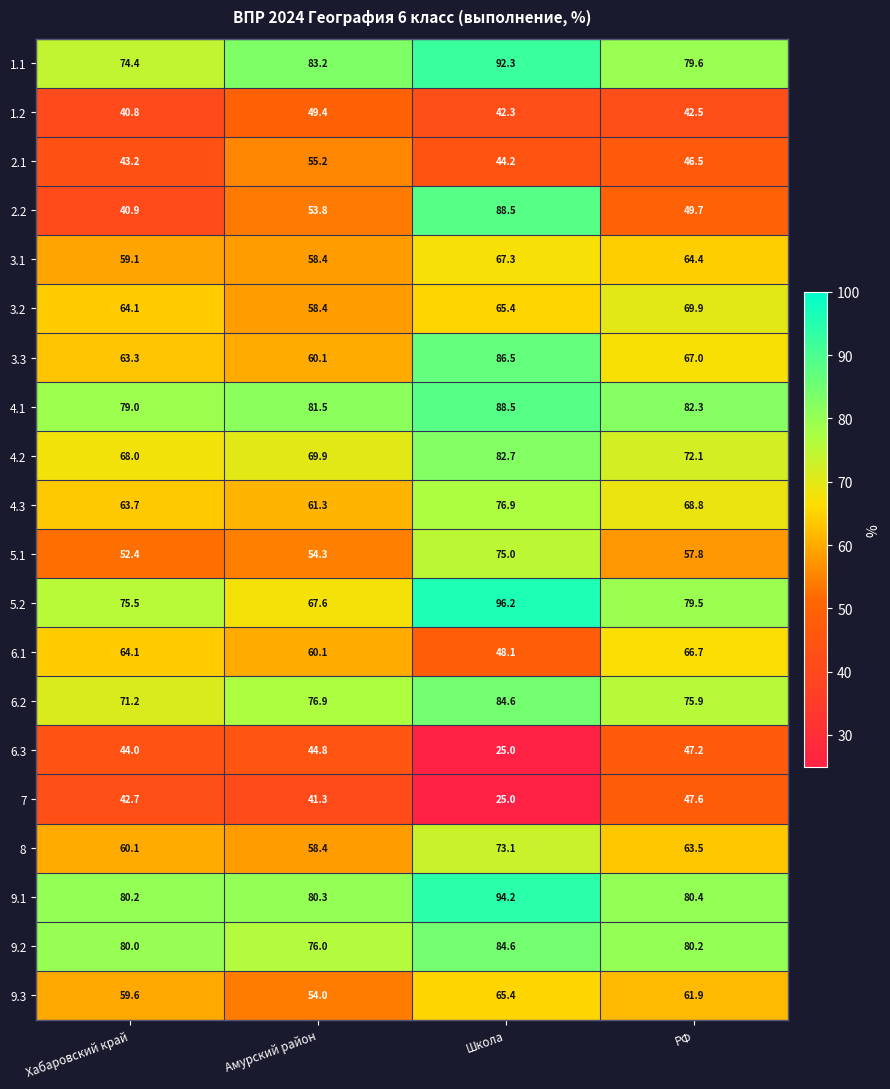

What is the difference between the maximum and minimum values in the 6.1 series?

18.6